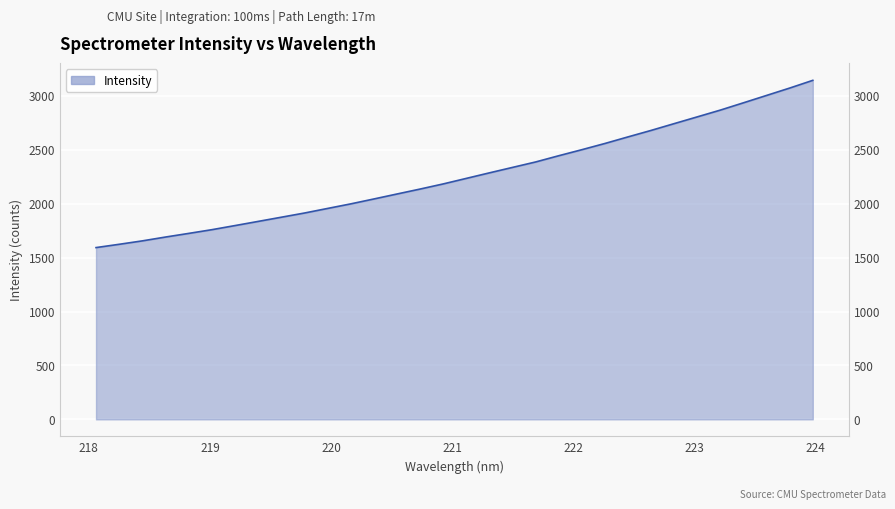

Reading left to right, list all the values displayed in this chart.

218.0596=1593.2	218.2508=1623.7	218.442=1655.4	218.6332=1690.8	218.8244=1724.5	219.0156=1759.0	219.2067=1797.1	219.3979=1835.7	219.589=1874.5	219.7801=1913.4	219.9712=1955.9	220.1623=1998.2	220.3533=2043.7	220.5444=2089.8	220.7354=2135.7	220.9264=2183.3	221.1174=2234.6	221.3083=2286.0	221.4993=2336.6	221.6902=2387.1	221.8812=2444.9	222.0721=2500.9	222.263=2558.6	222.4538=2619.7	222.6447=2679.9	222.8355=2742.9	223.0264=2805.6	223.2172=2868.4	223.408=2936.1	223.5987=3004.4	223.7895=3072.7	223.9802=3144.2